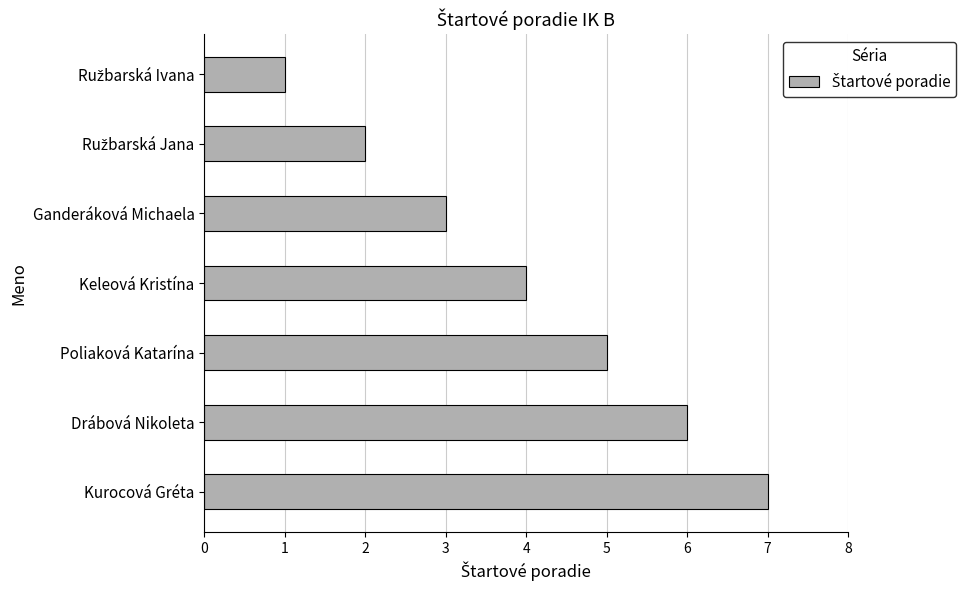

Count the number of data series in this chart.

1